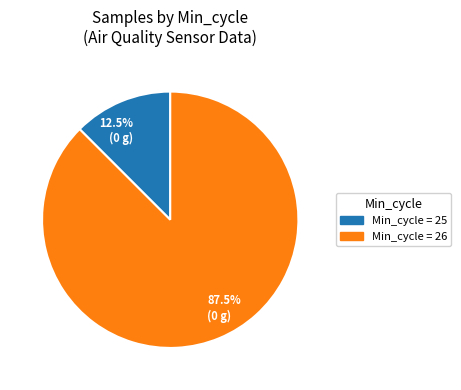

Between 87.5% (0 g) and 12.5% (0 g), which is larger?

87.5% (0 g)